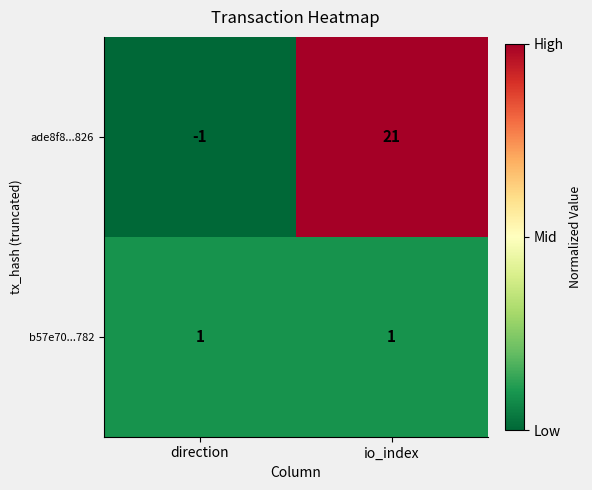

Which series has the largest total across all categories?

ade8f8...826